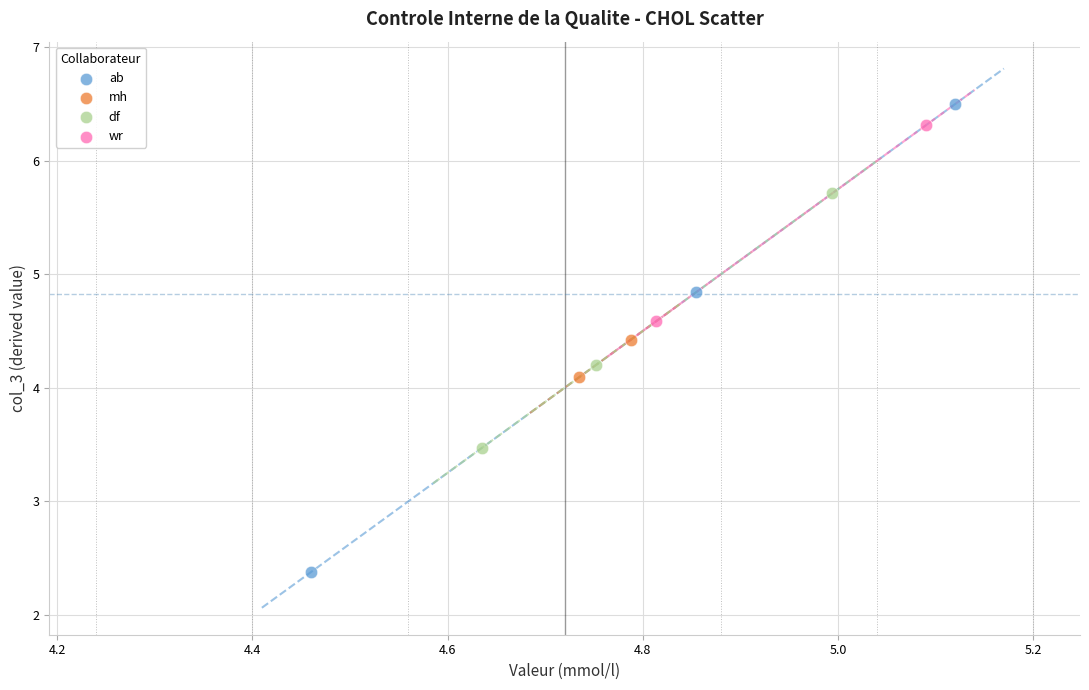

Which series contains the lowest Y value?

ab